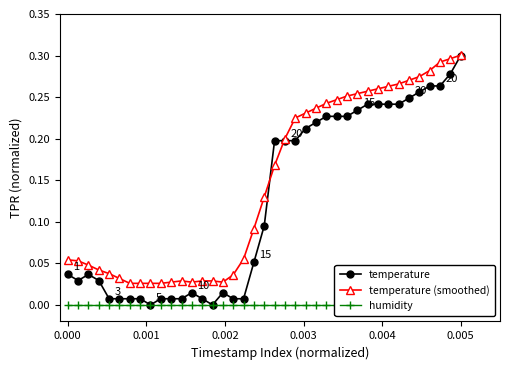

What is the label of the 39th point from the left?

0.005